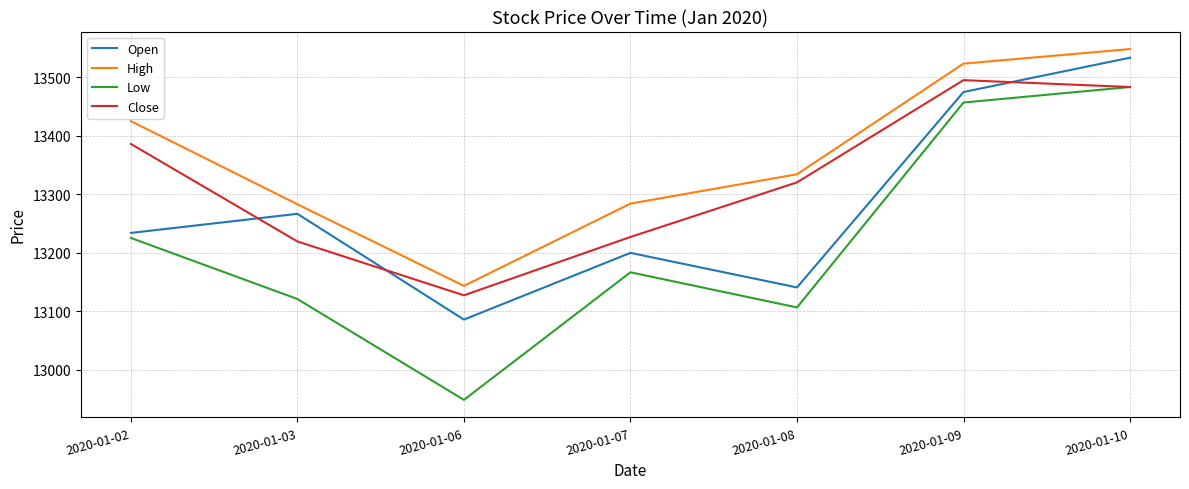

Where does the Low series first go above 13166?

2020-01-02